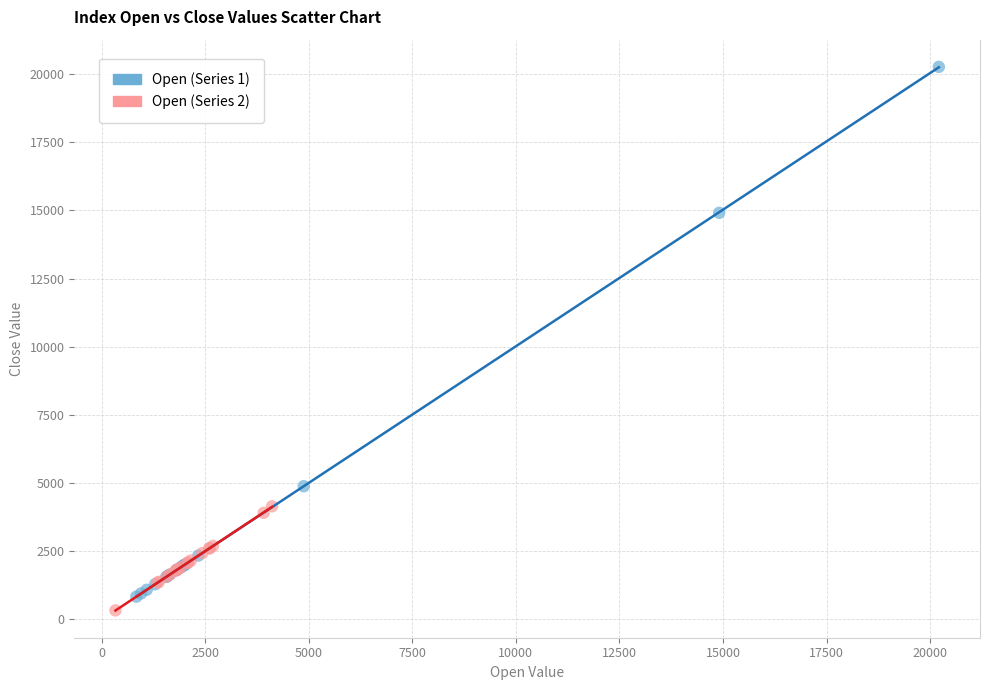

What are all the series names shown in the legend?

Open (Series 1), Open (Series 2)